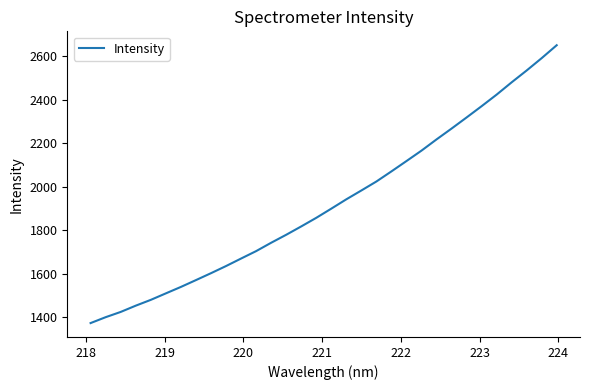

What is the maximum value shown in the chart?

2650.0